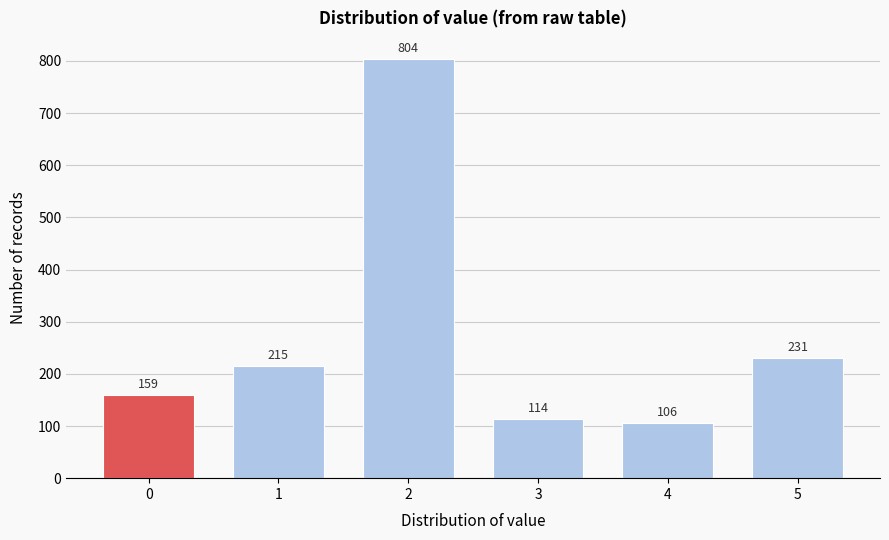

Reading left to right, list all the values displayed in this chart.

159	215	804	114	106	231